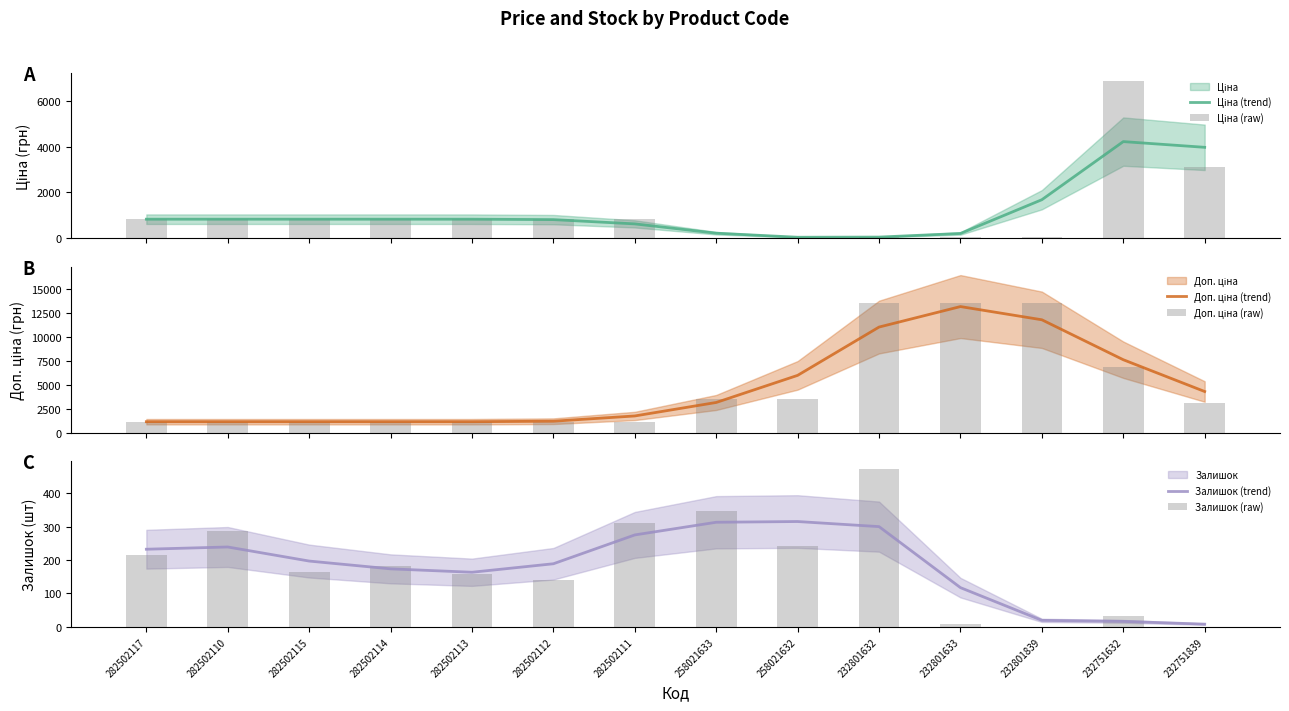

The value of Доп. ціна (raw) at 282502114 is 1128.0. True or false?

True